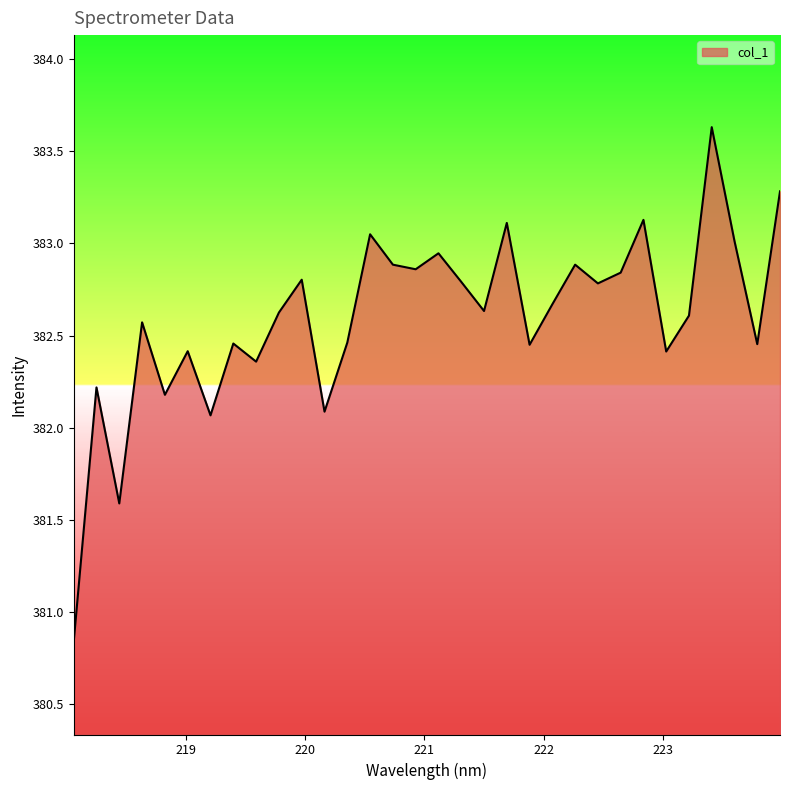

What is the difference between the maximum and minimum values?

2.8